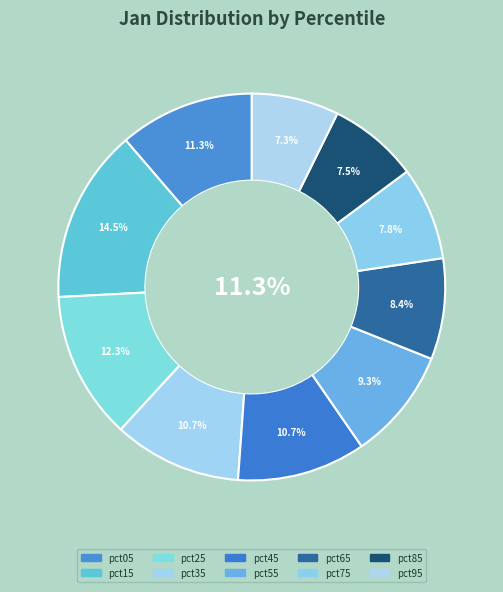

The pct65 slice represents 8% of the pie. True or false?

True